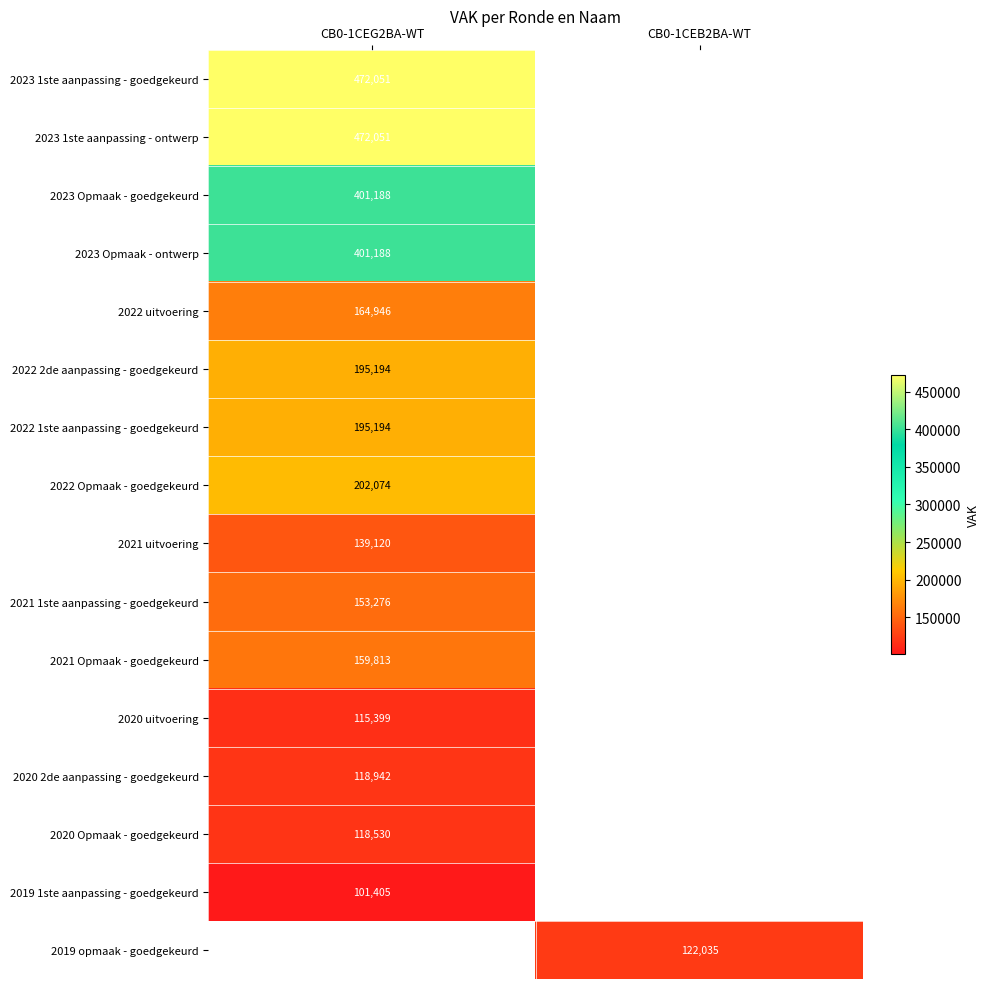

The value of 2022 1ste aanpassing - goedgekeurd at CB0-1CEG2BA-WT is 81996. True or false?

False